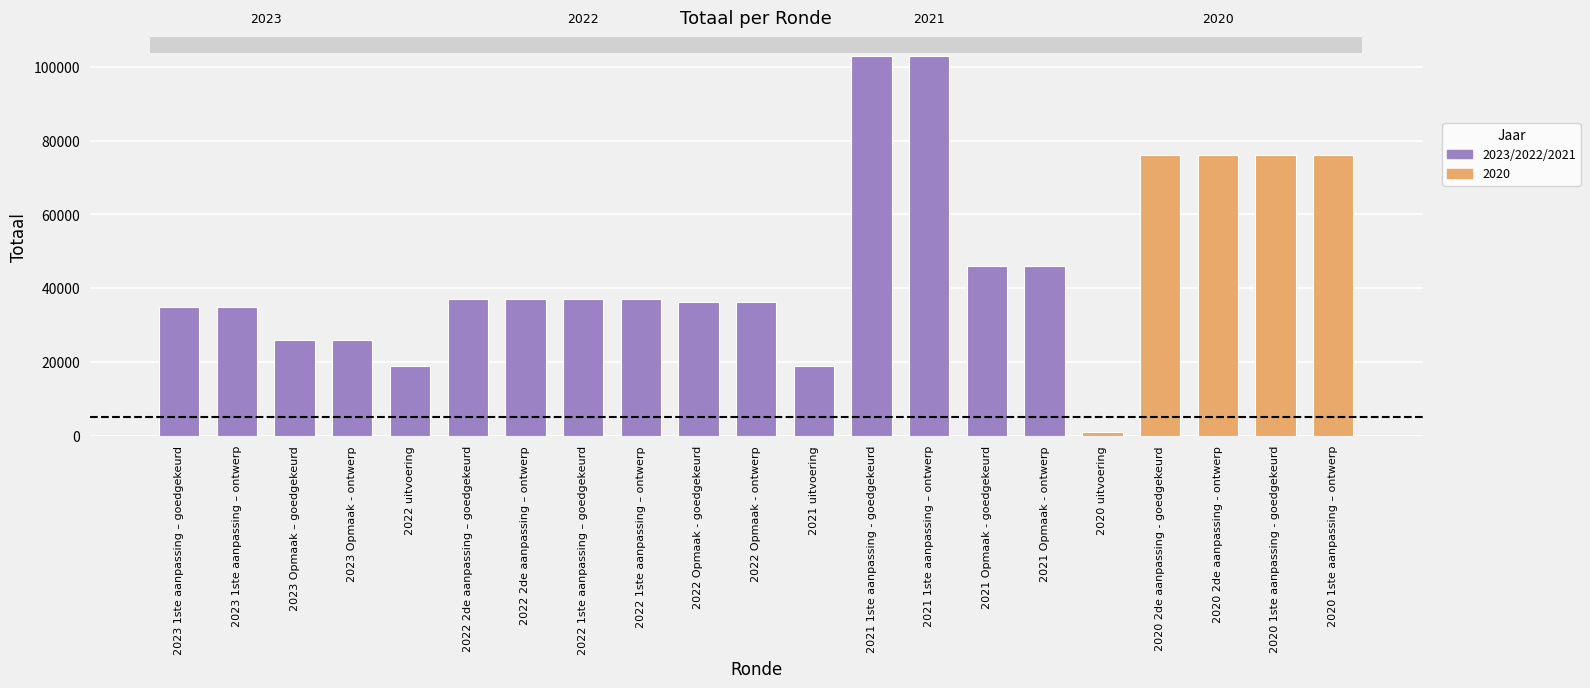

What is the maximum value shown in the chart?

102954